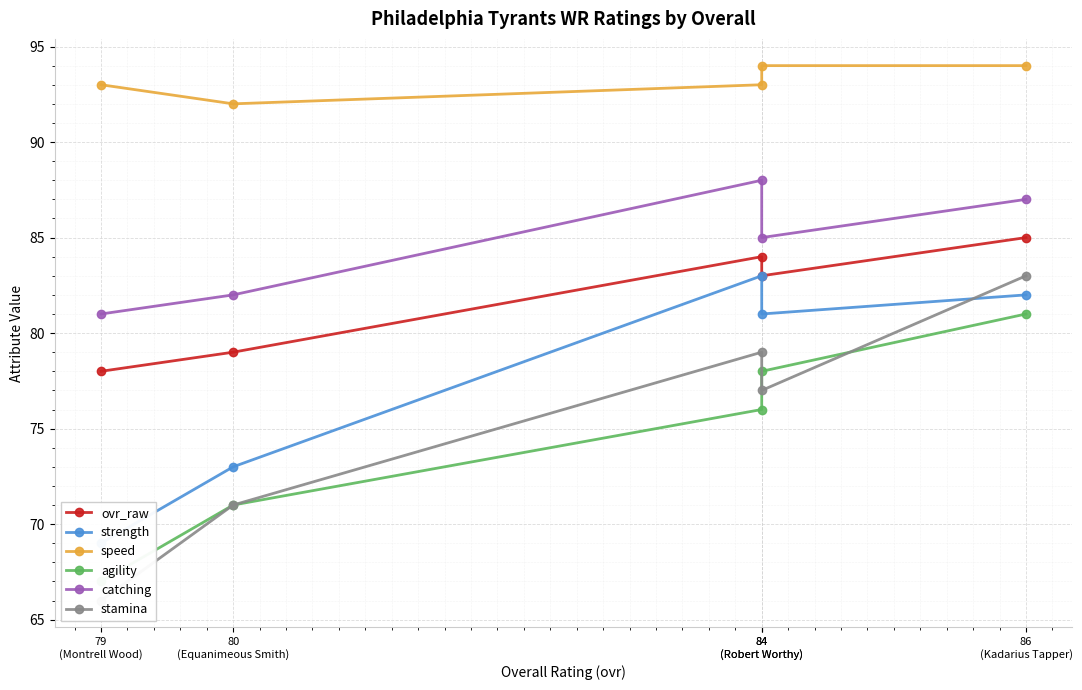

What are all the series names shown in the legend?

ovr_raw, strength, speed, agility, catching, stamina